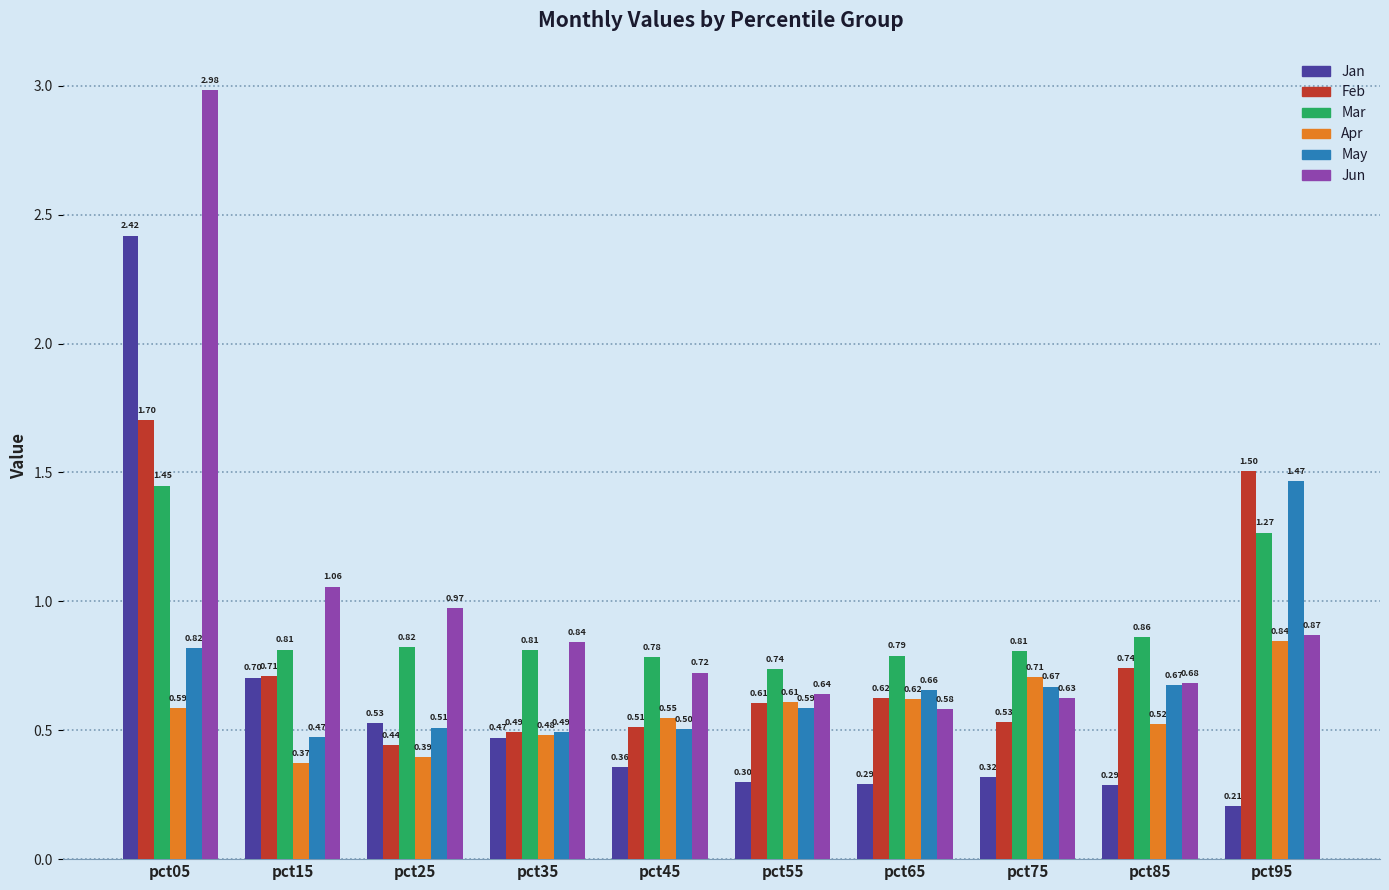

Which series has the widest spread of values?

Jun